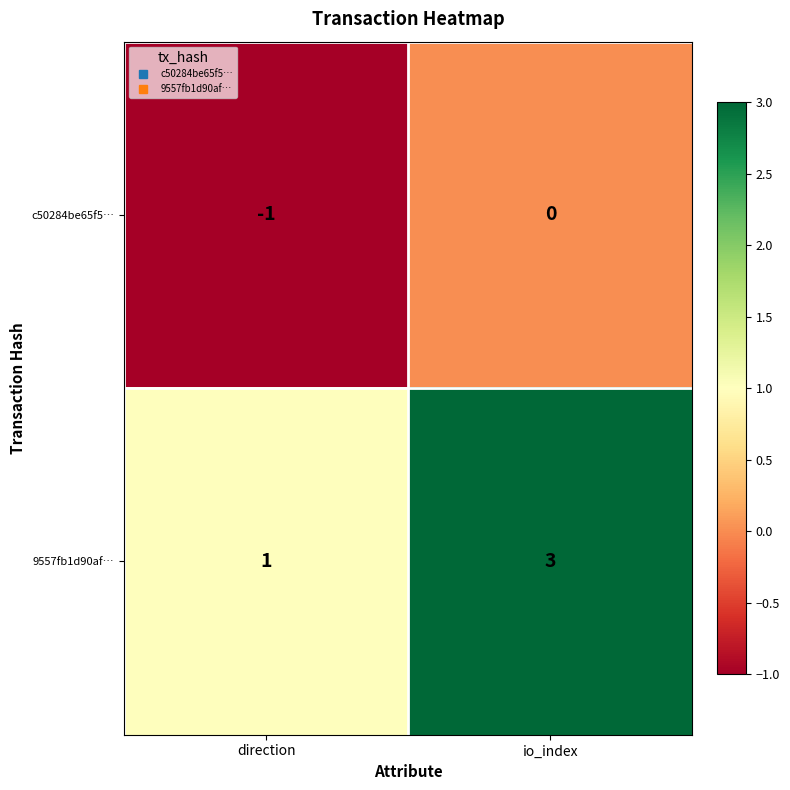

Reading right to left, transcribe all the data shown in this chart.

c50284be65f5…: io_index=0	direction=-1
9557fb1d90af…: io_index=3	direction=1